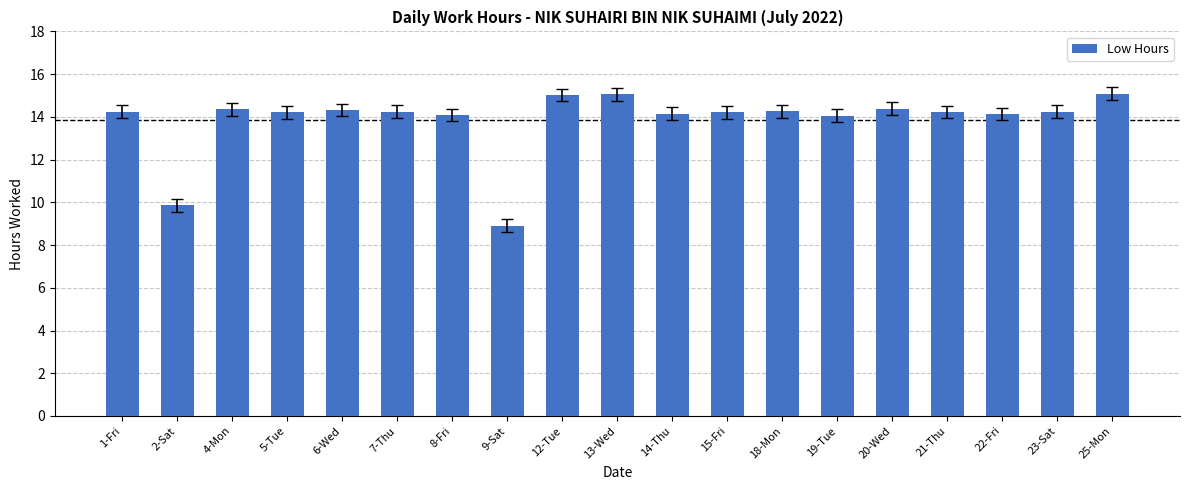

What is the difference between the values at 23-Sat and 20-Wed?

0.1